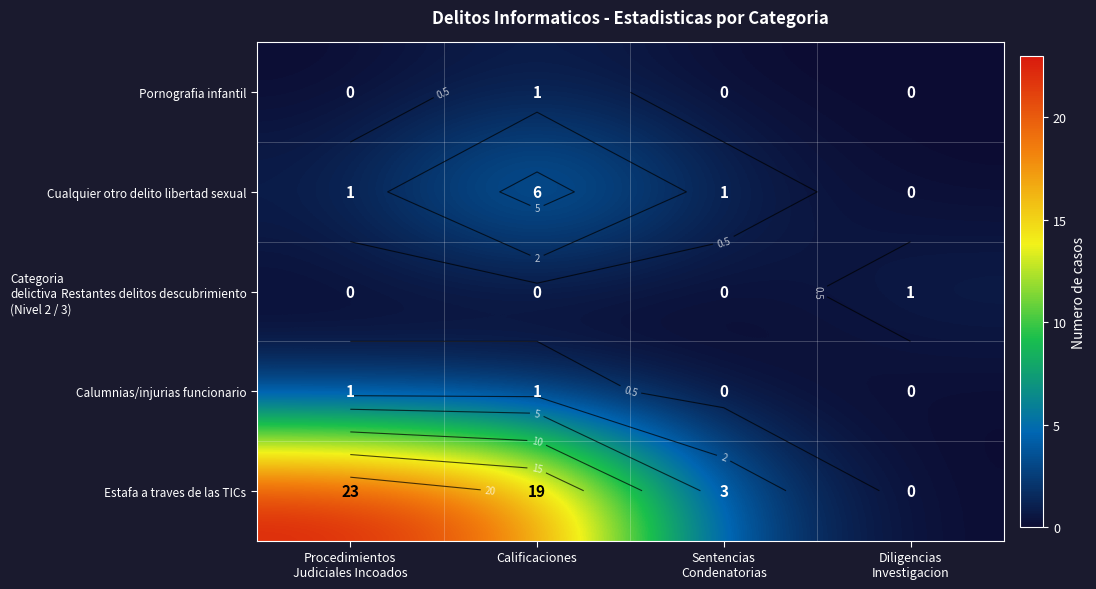

Which has a higher value, Procedimientos
Judiciales Incoados or Diligencias
Investigacion?

Procedimientos
Judiciales Incoados